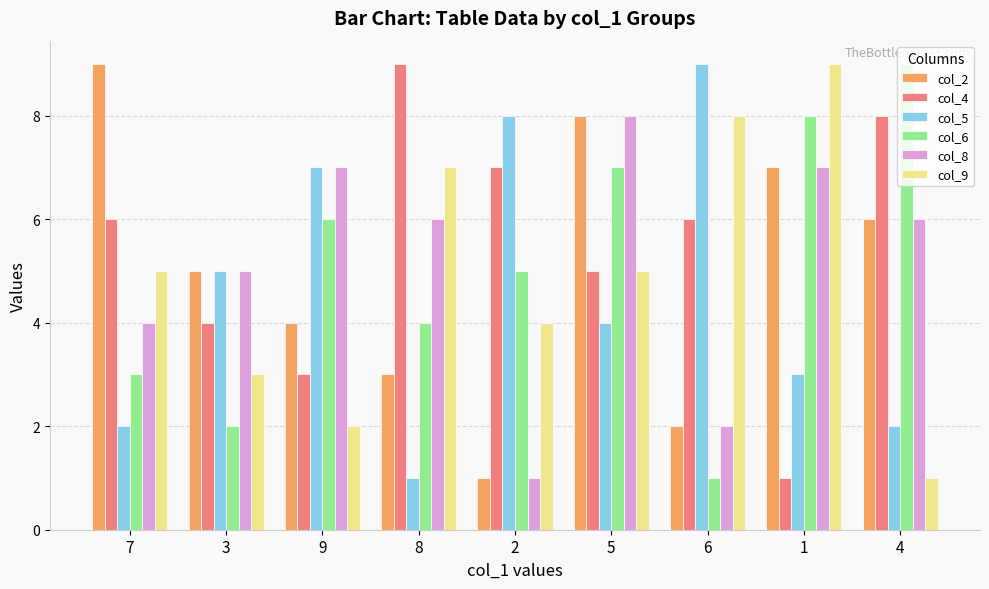

At which label does col_5 reach its peak?

6